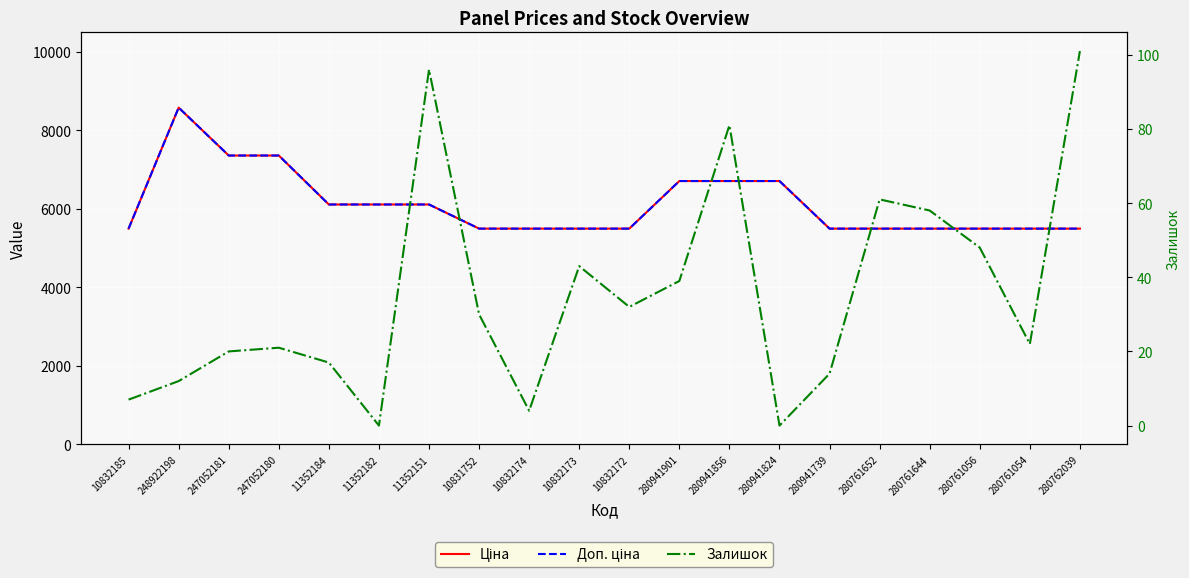

What is the total value across all series at 10832185?

11001.6